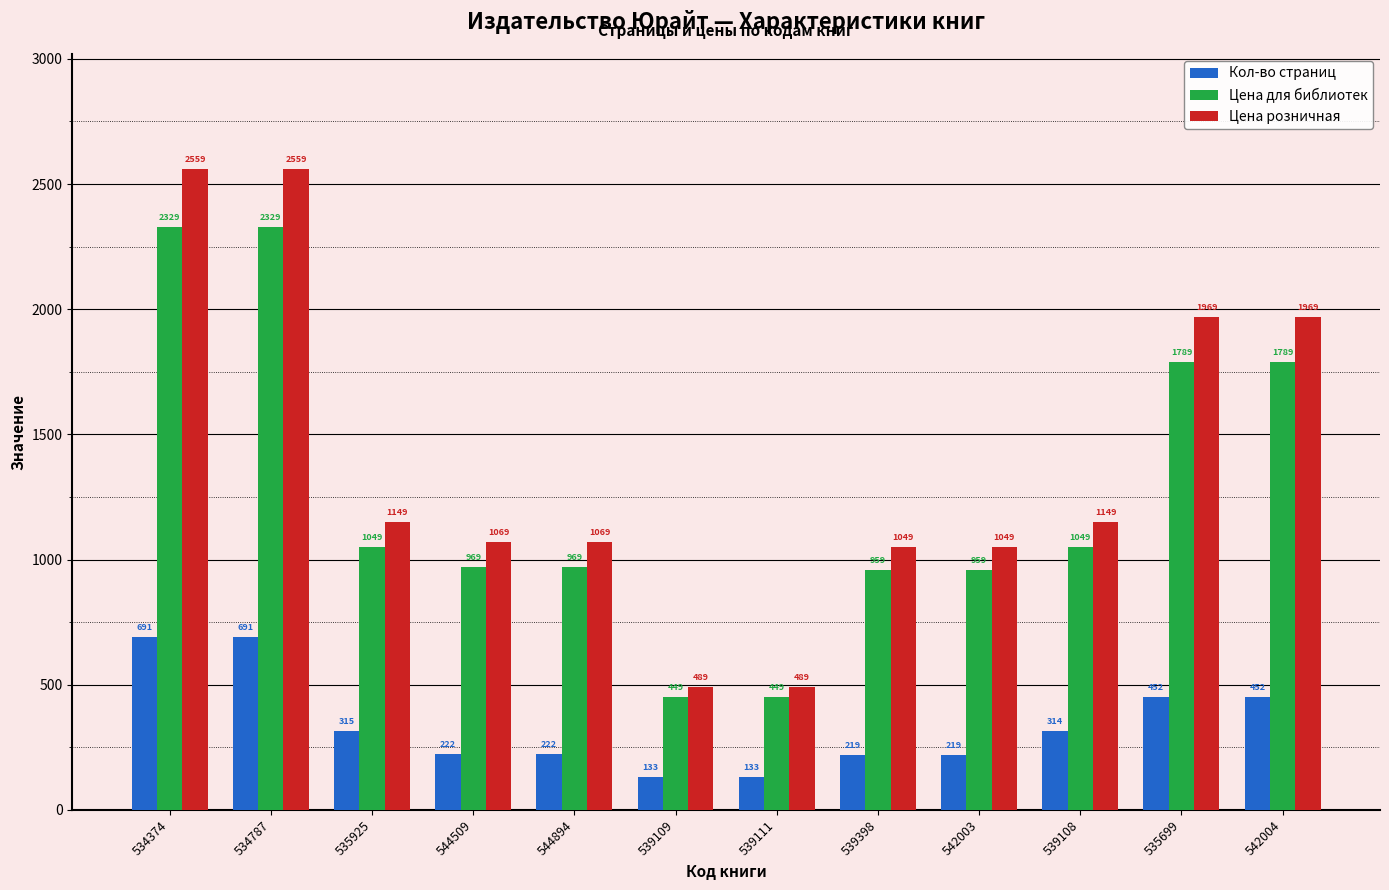

The Цена розничная series shows 489 at 539109. True or false?

True